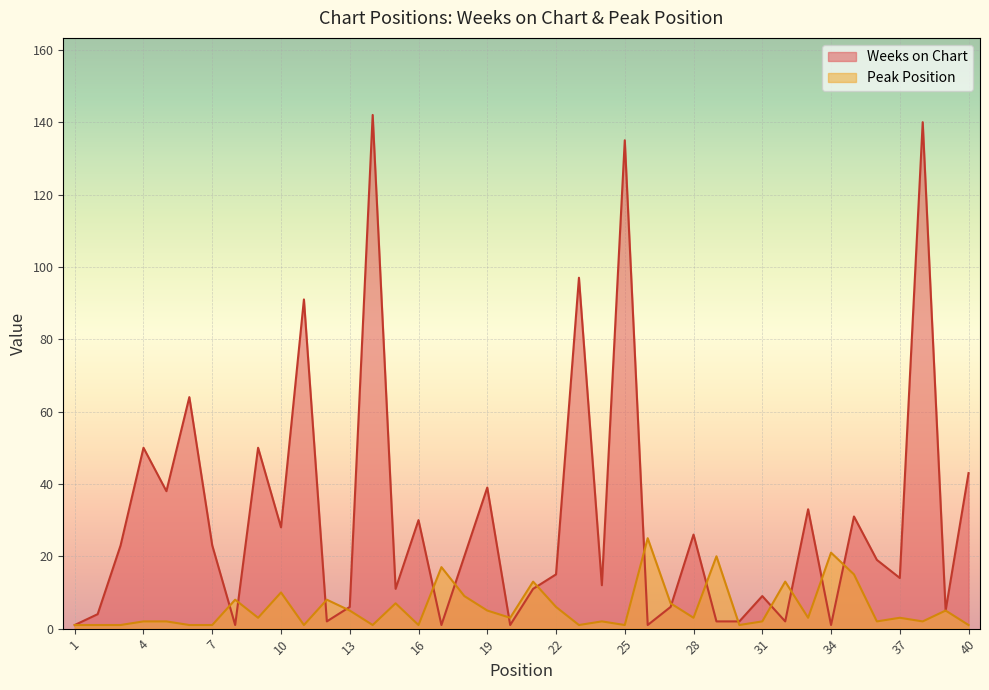

At how many categories does at least one series exceed 135?

2